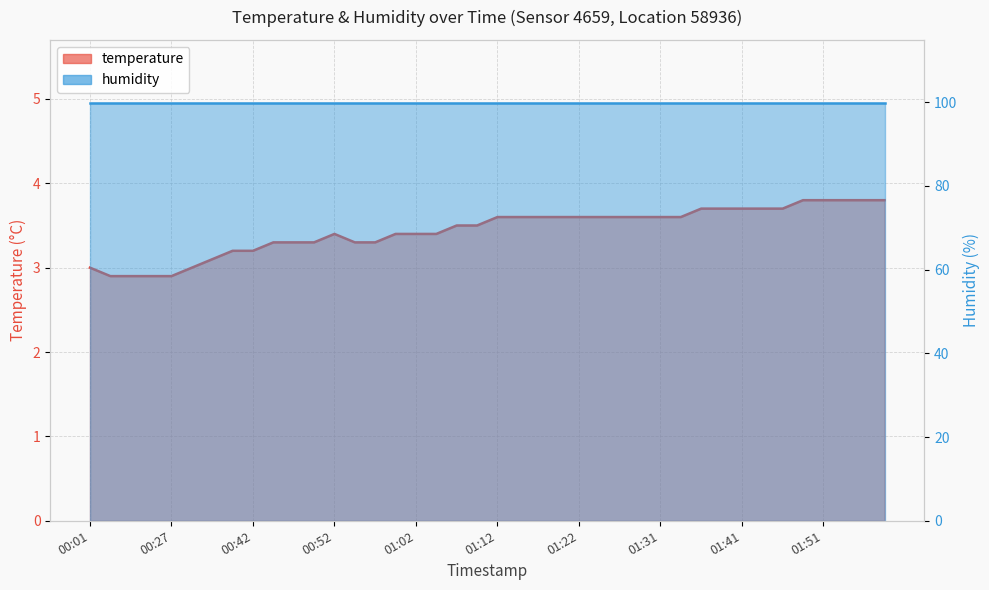

Rank the categories by value from lowest to highest.

00:12, 00:21, 00:24, 00:27, 00:01, 00:33, 00:37, 00:40, 00:42, 00:45, 00:47, 00:50, 00:55, 00:57, 00:52, 01:00, 01:02, 01:05, 01:07, 01:09, 01:12, 01:14, 01:17, 01:19, 01:22, 01:24, 01:27, 01:29, 01:31, 01:34, 01:36, 01:39, 01:41, 01:44, 01:46, 01:49, 01:51, 01:54, 01:56, 01:59